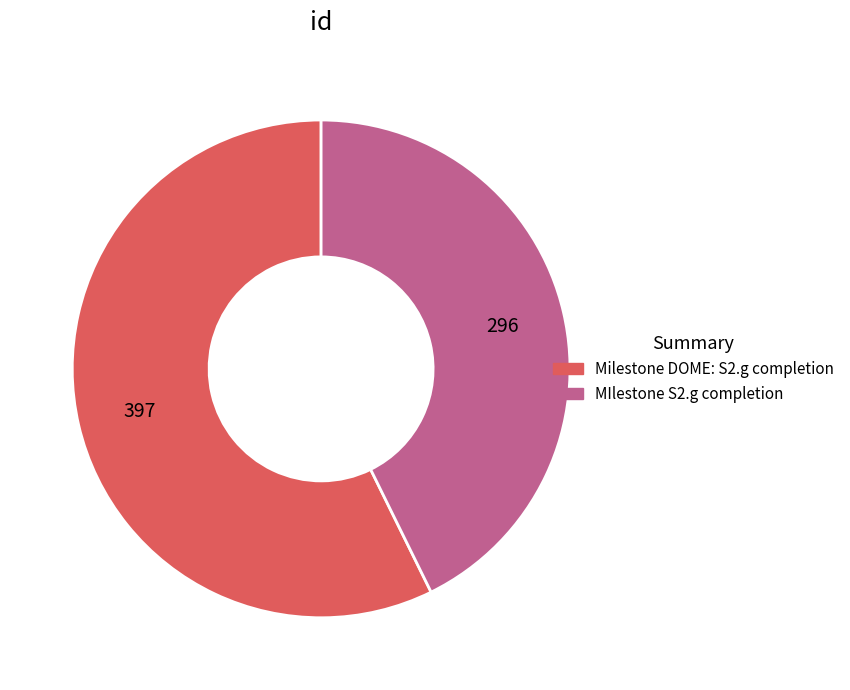

The MIlestone S2.g completion slice represents 43% of the pie. True or false?

True